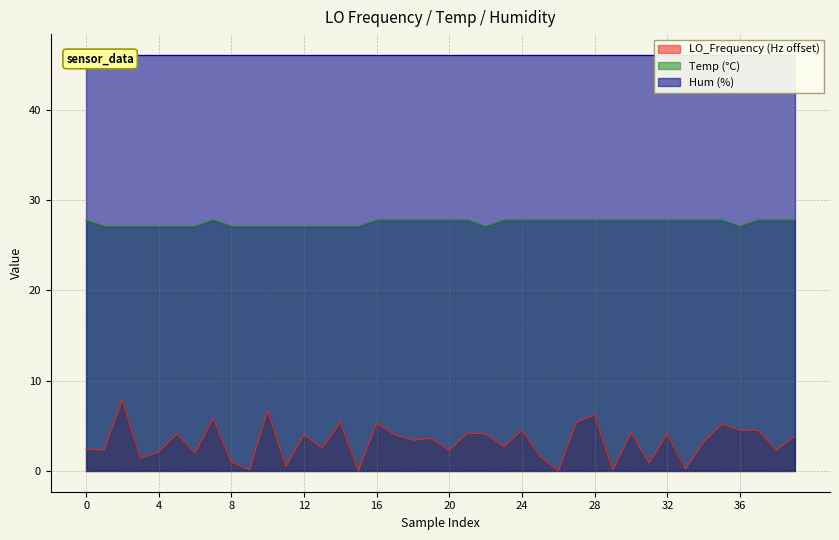

What is the sum of the LO_Frequency values at 29 and 0?

2.5